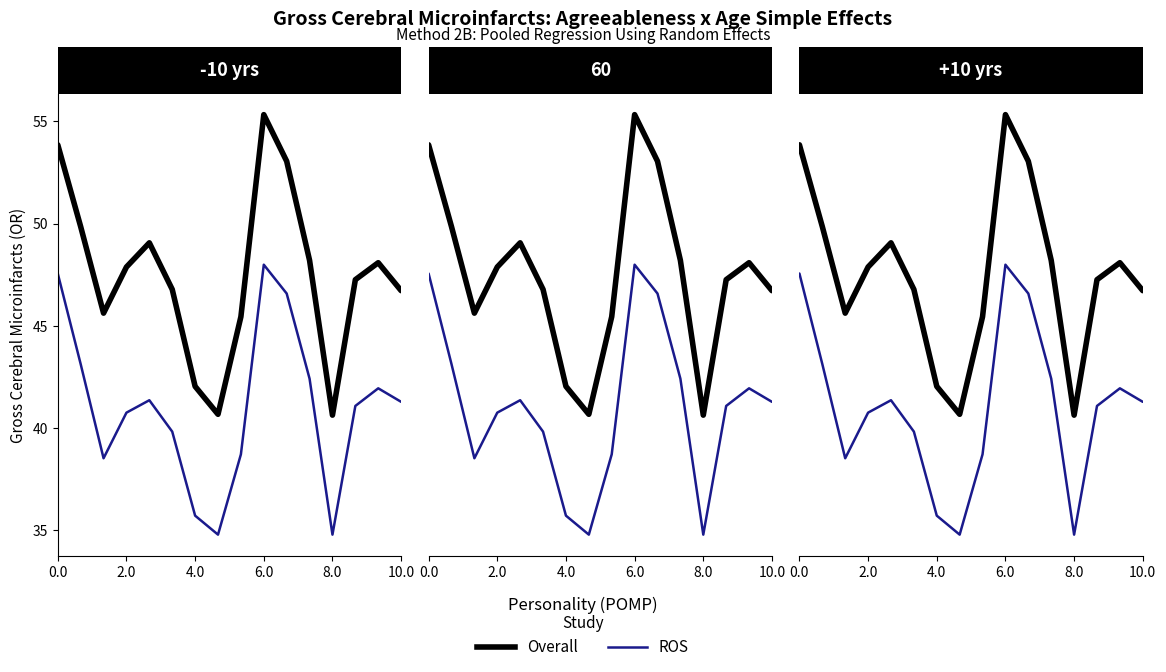

True or false: Overall and ROS intersect in this chart.

False